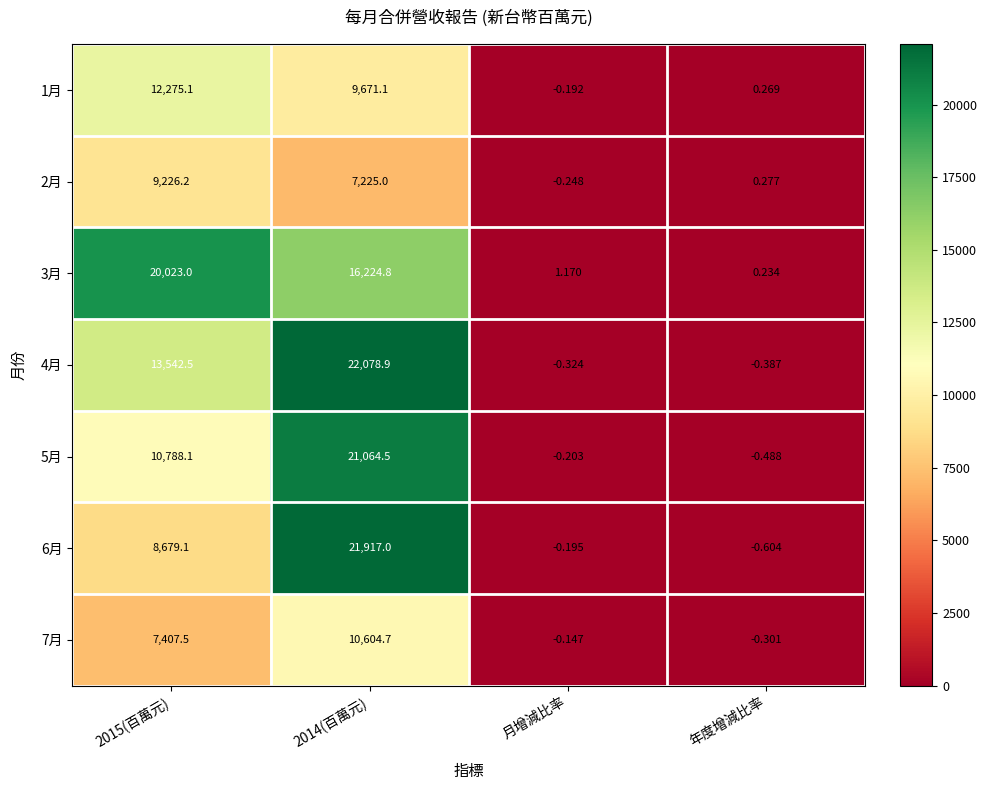

At which label does 5月 reach its minimum?

年度增減比率